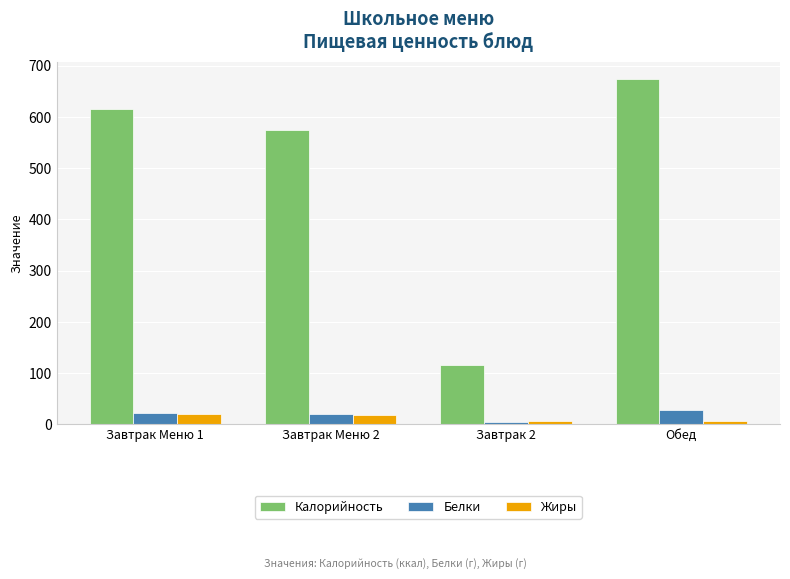

What is the approximate value of Жиры at Завтрак 2?

6.4